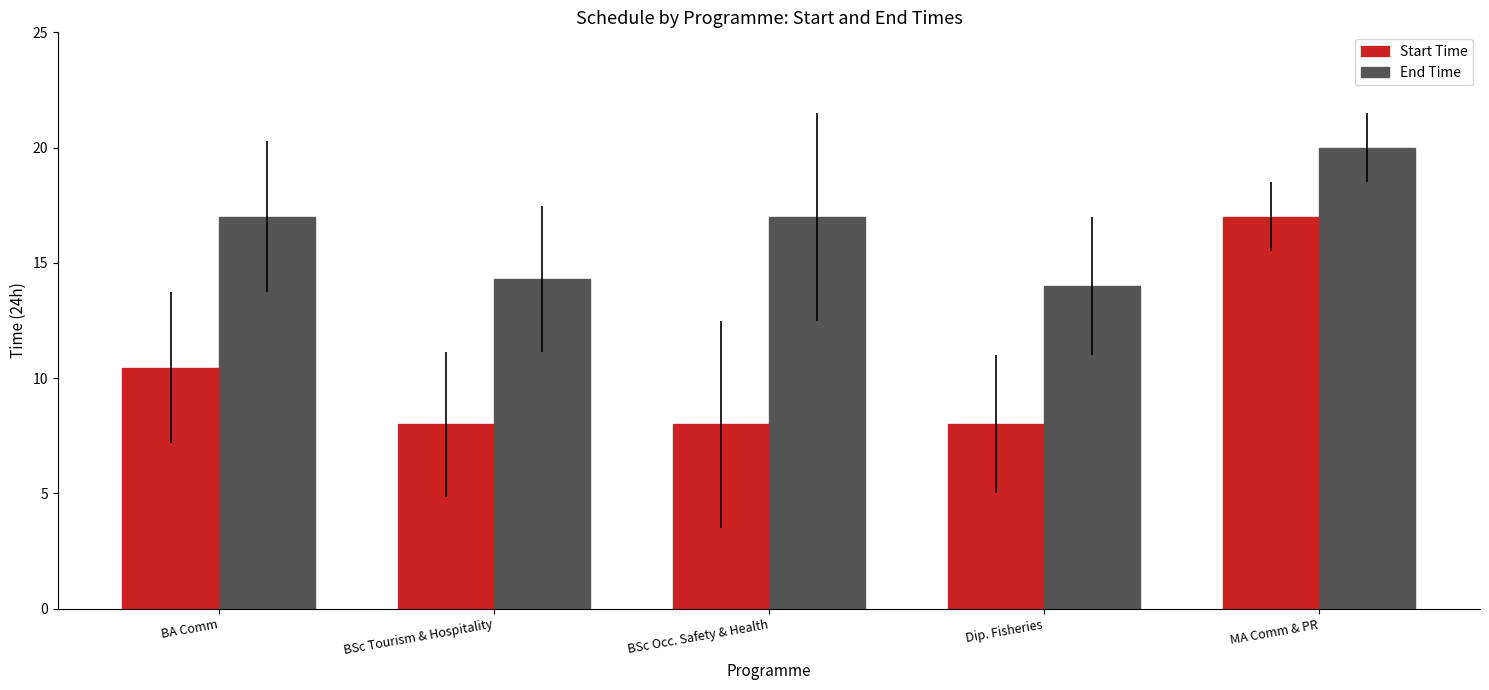

What is the label of the 5th bar from the right?

BA Comm